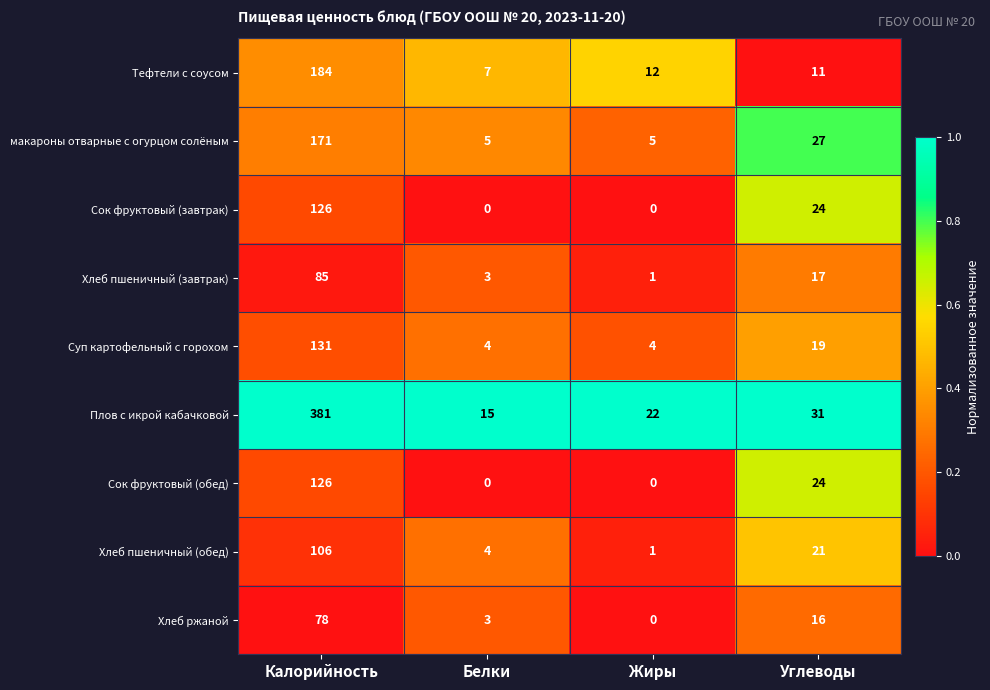

Which category has the highest value in the Хлеб пшеничный (обед) series?

Калорийность